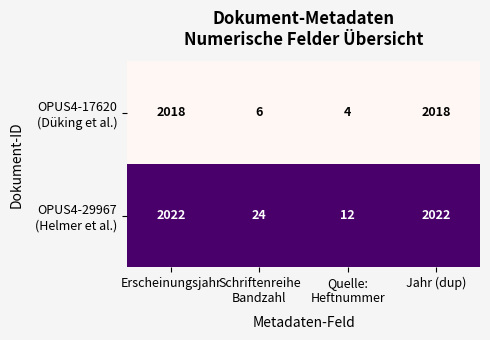

What is the total value across all series at Jahr (dup)?

4040